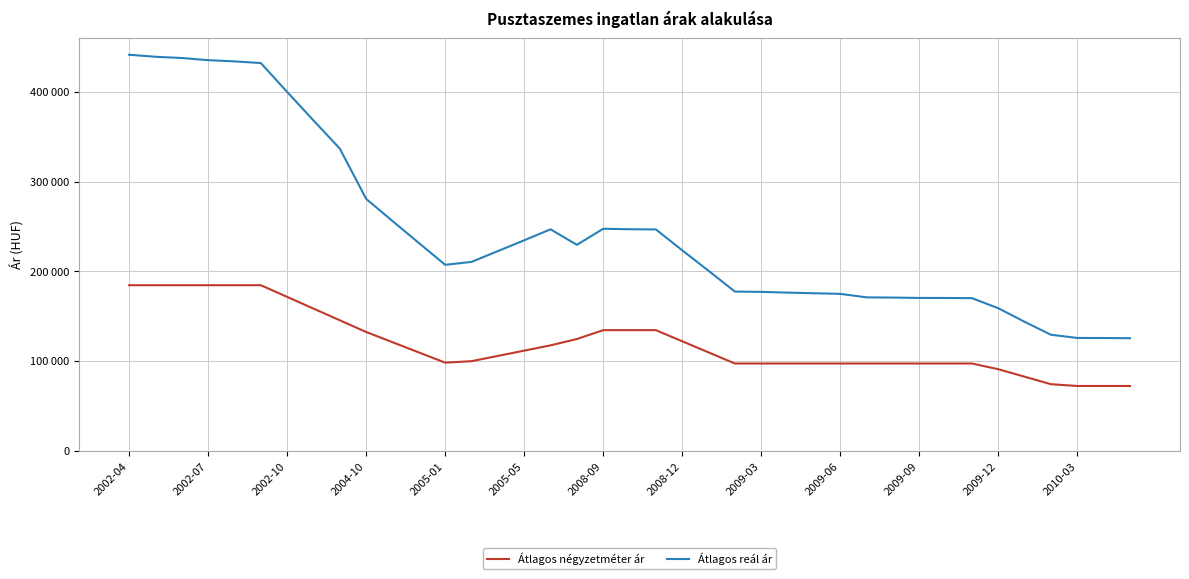

Which label corresponds to the largest value in the chart?

2002-04